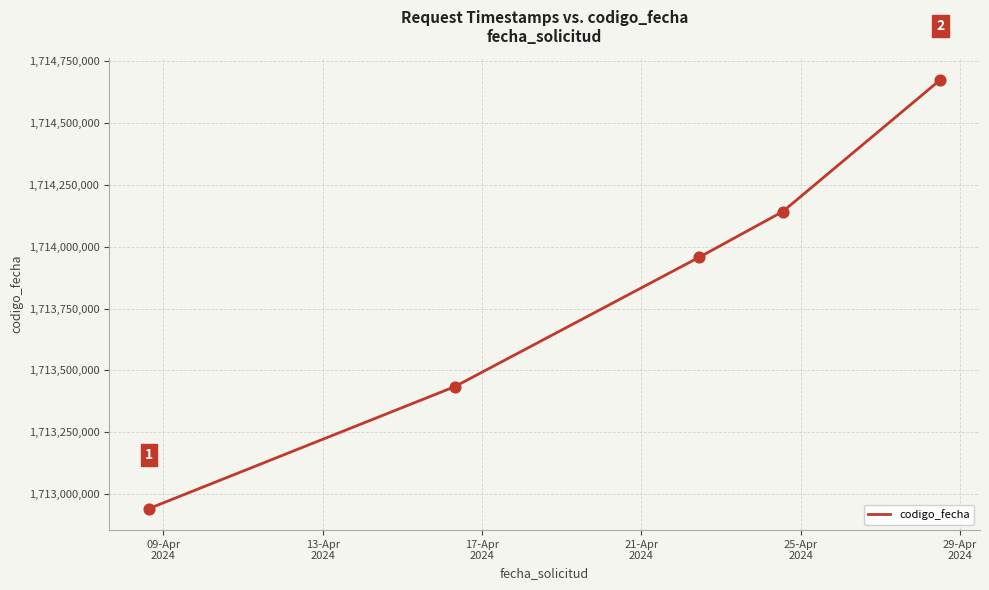

What is the average value?

1713829853